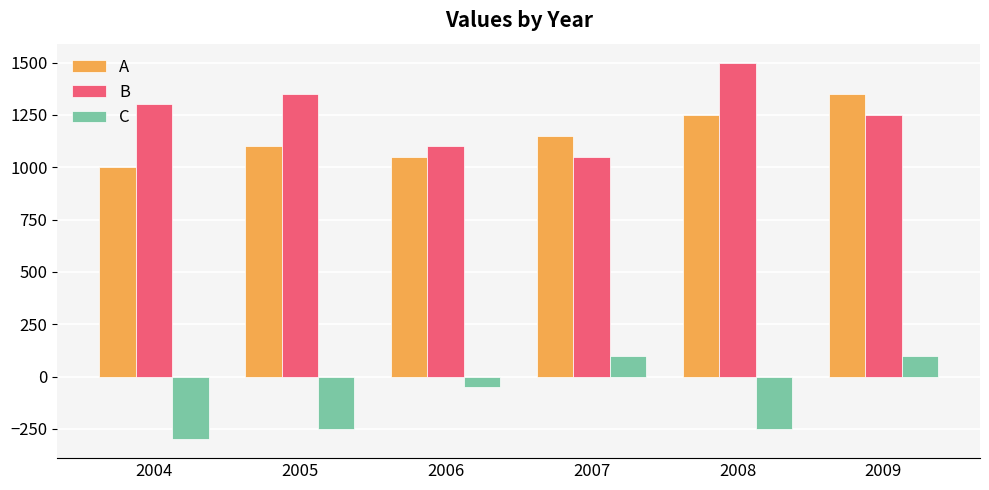

What is the value of the C bar at the 1st from the left?

-300